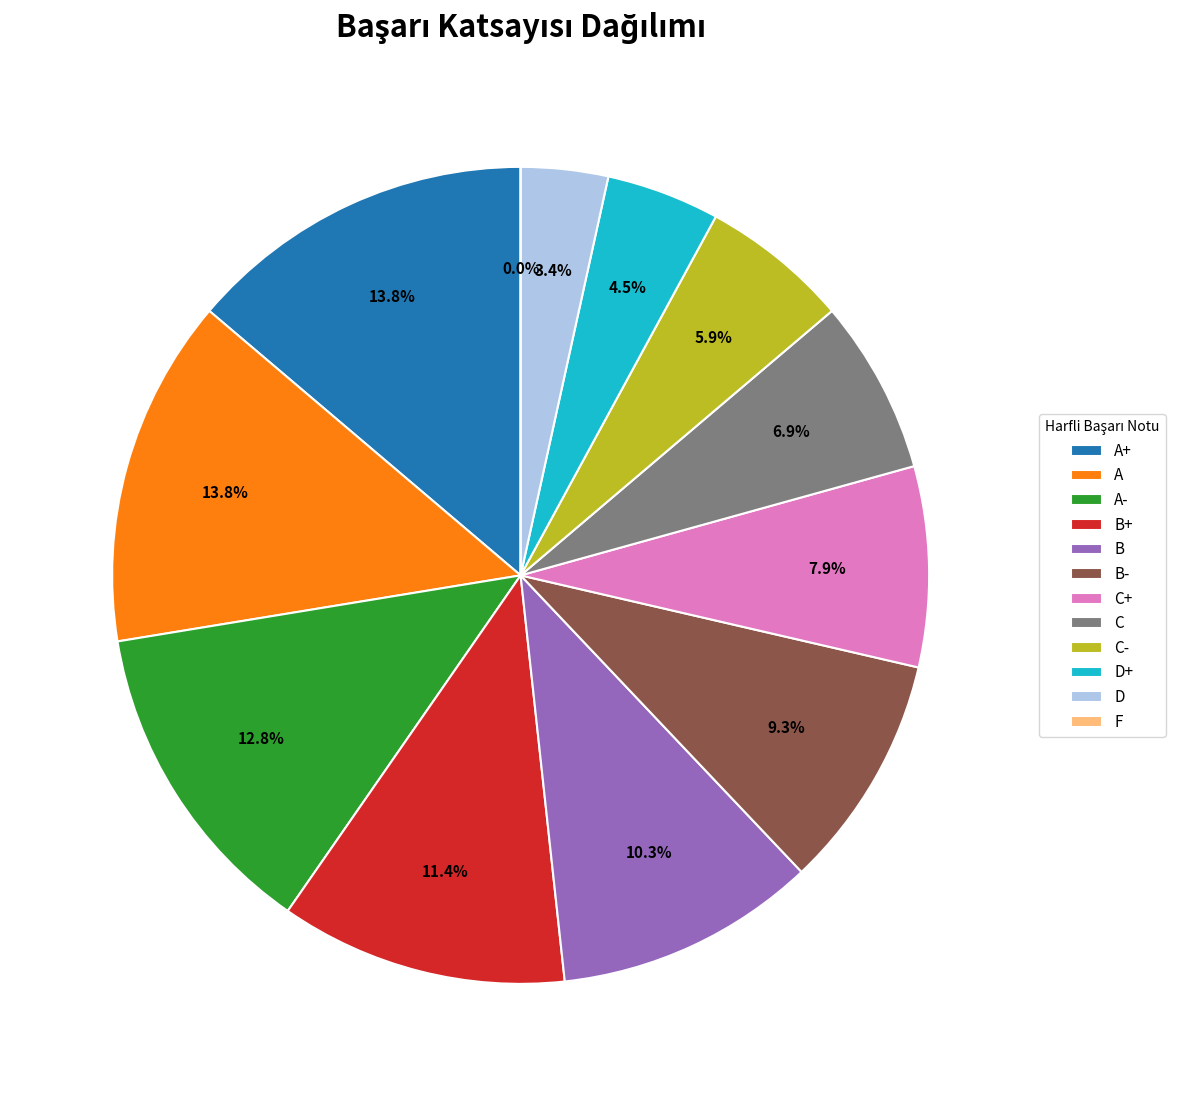

How many segments does this pie chart have?

12